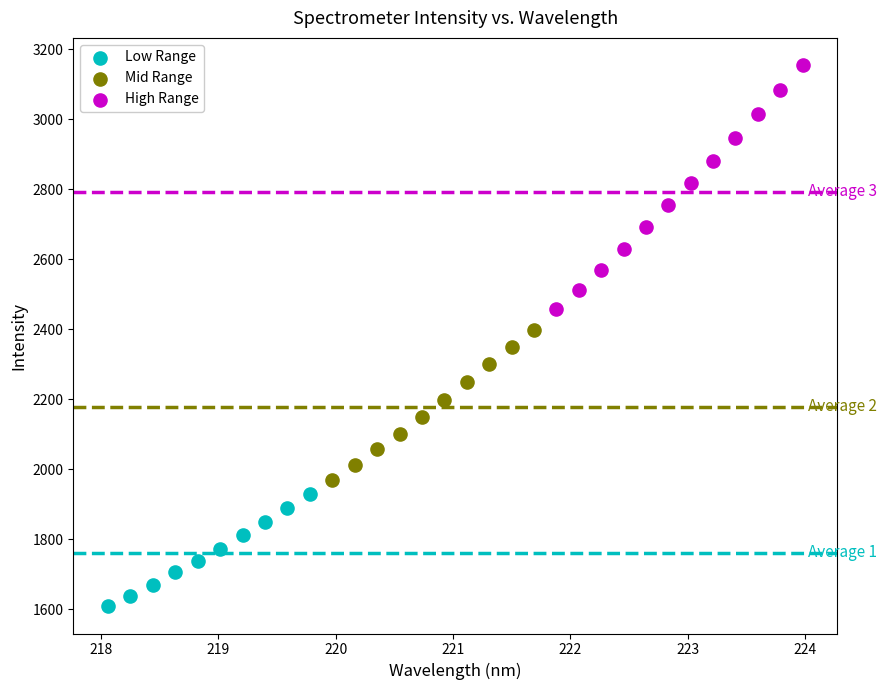

Which series contains the lowest Y value?

Low Range